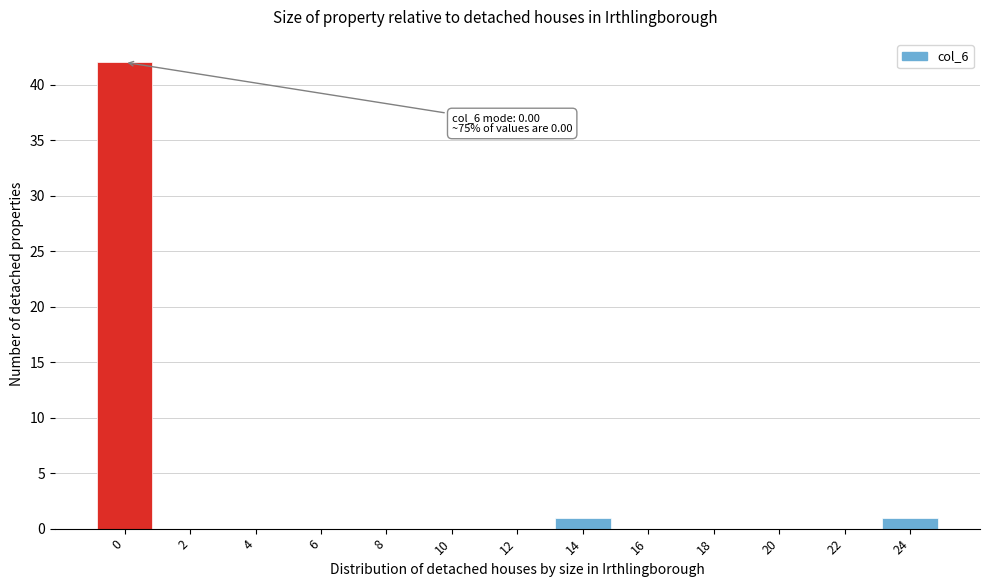

Reading left to right, list all the values displayed in this chart.

0=42	2=0	4=0	6=0	8=0	10=0	12=0	14=1	16=0	18=0	20=0	22=0	24=1